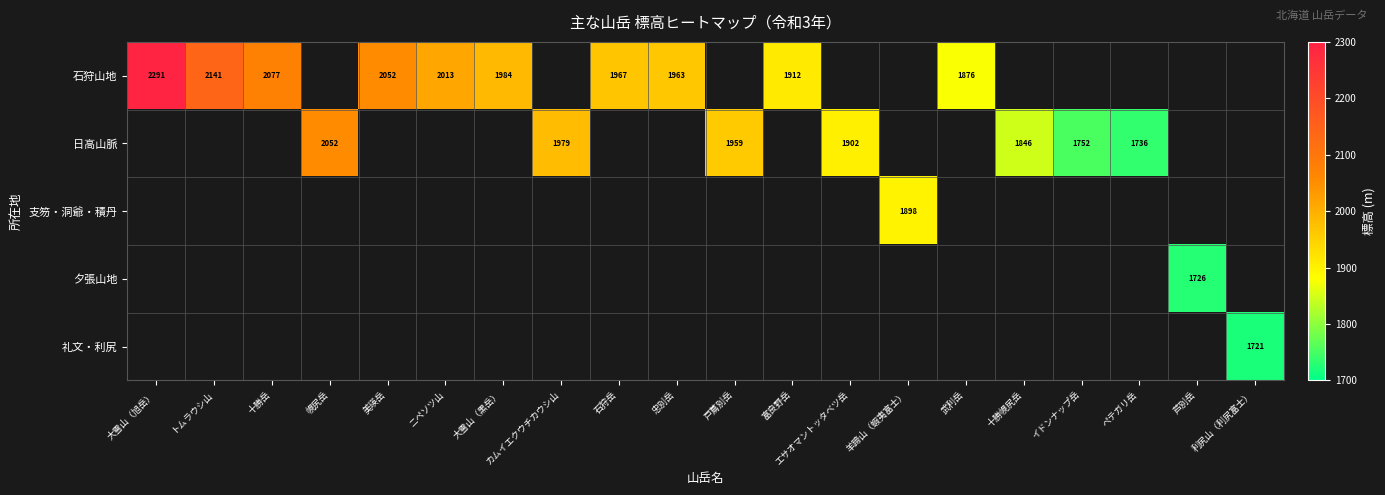

Is it true that 石狩山地 equals 3031.3 at 大雪山（黒岳）?

False